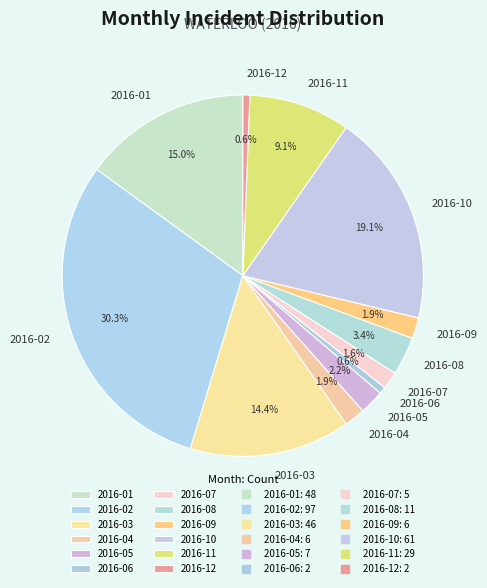

What percentage is the 2016-01 slice, to the nearest percent?

15%